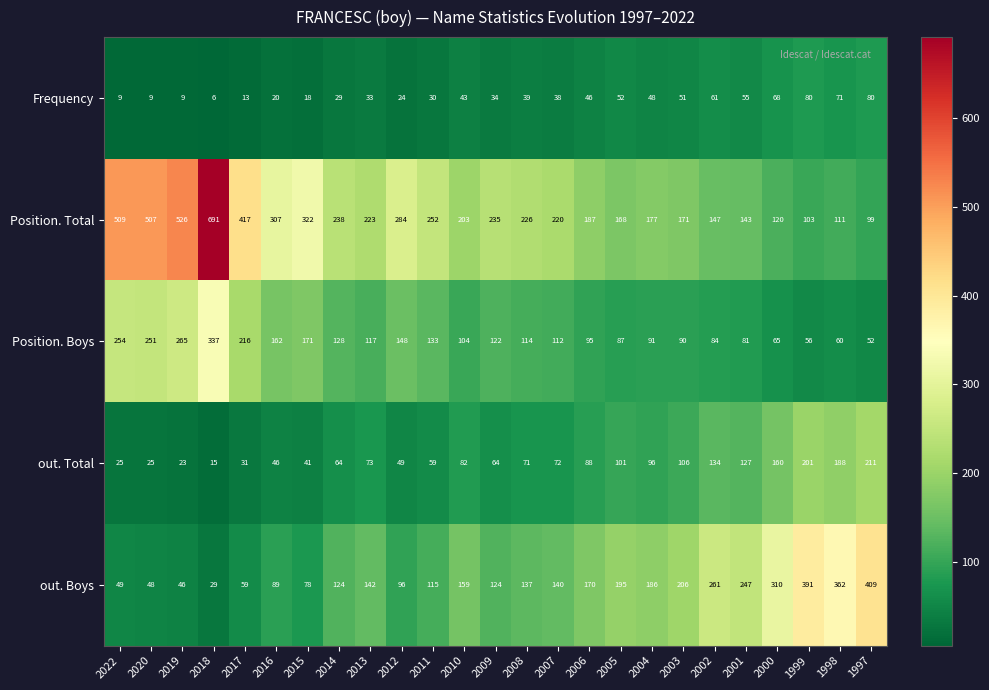

How many values in the out. Total series are below 72?

12